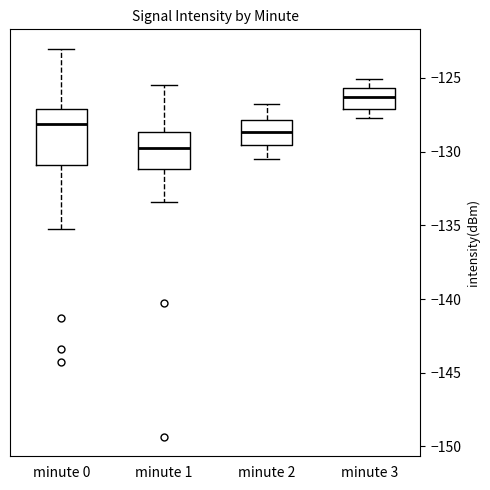

Which box's median line is the highest?

minute 3